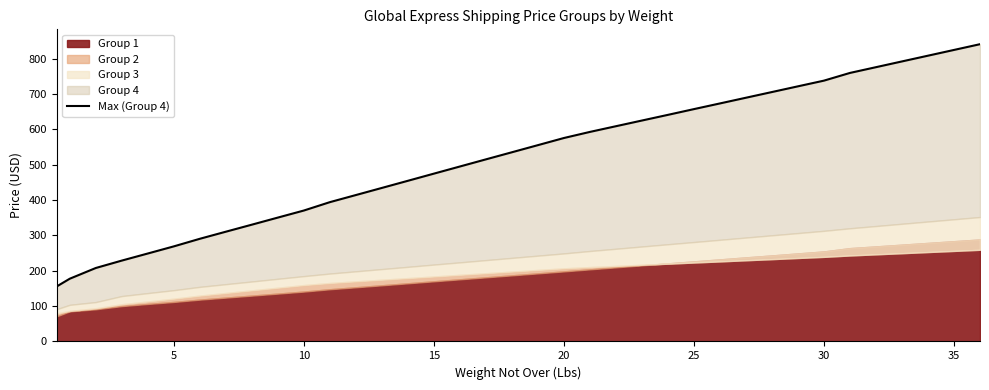

Reading right to left, what are all the values shown in this chart?

840.9	824.6	808.4	792.2	775.9	759.6	737.8	721.7	705.6	689.5	673.3	657.3	641.0	625.0	608.9	592.8	575.5	555.3	535.2	515.1	494.9	474.7	454.5	434.3	414.1	394.1	370.4	350.4	330.4	310.5	290.4	268.9	248.8	228.8	207.8	177.5	155.7